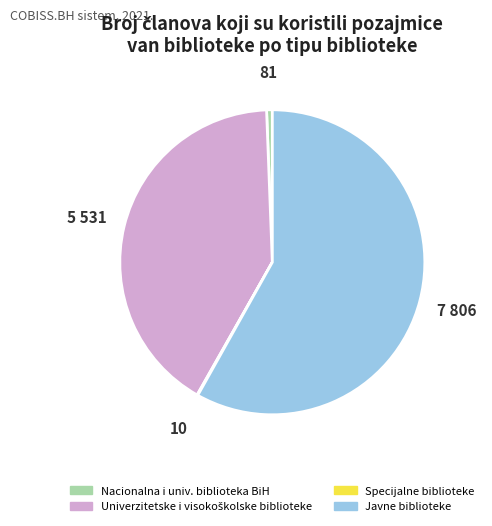

What is the largest slice in the pie chart?

Javne biblioteke